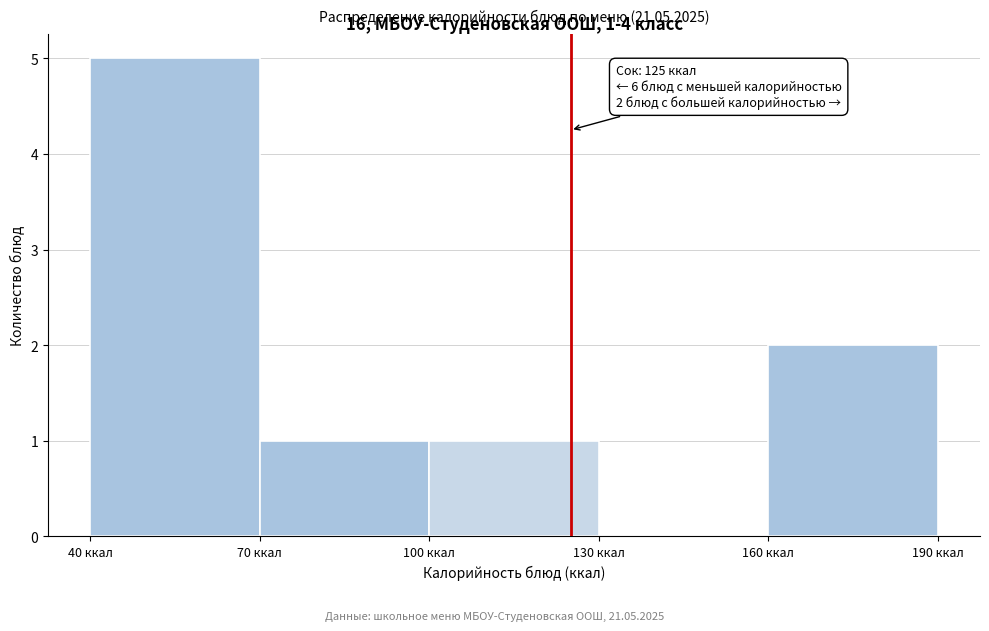

Which range on the x-axis has the tallest bar?

40 to 70